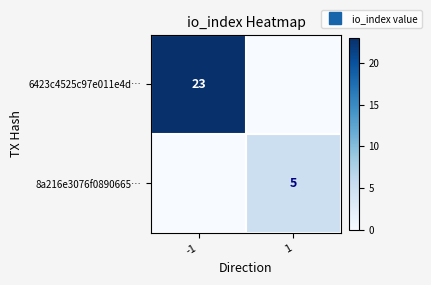

How many distinct data groups are displayed?

2